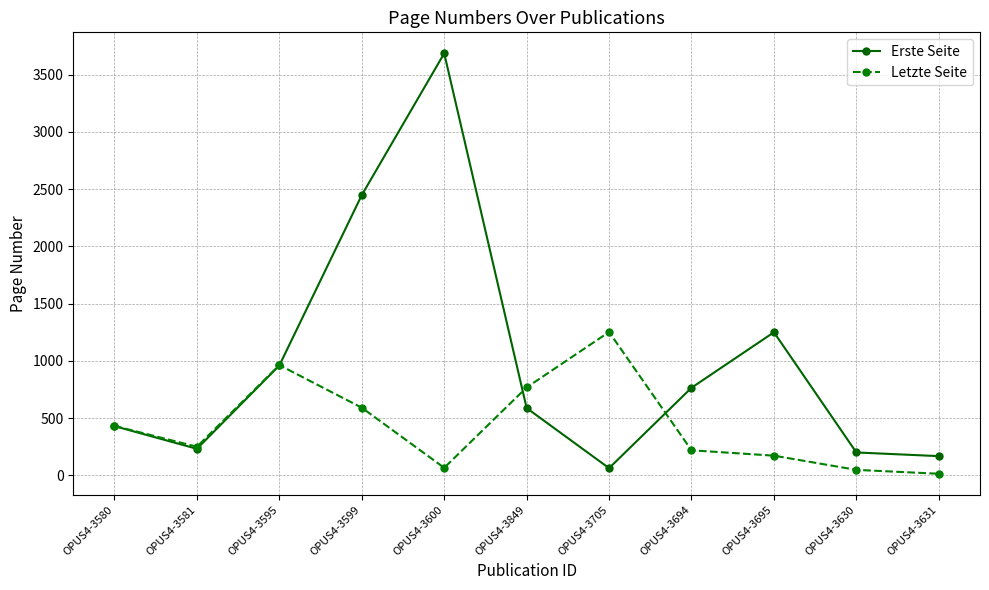

What is the sum of all Letzte Seite values?

4764